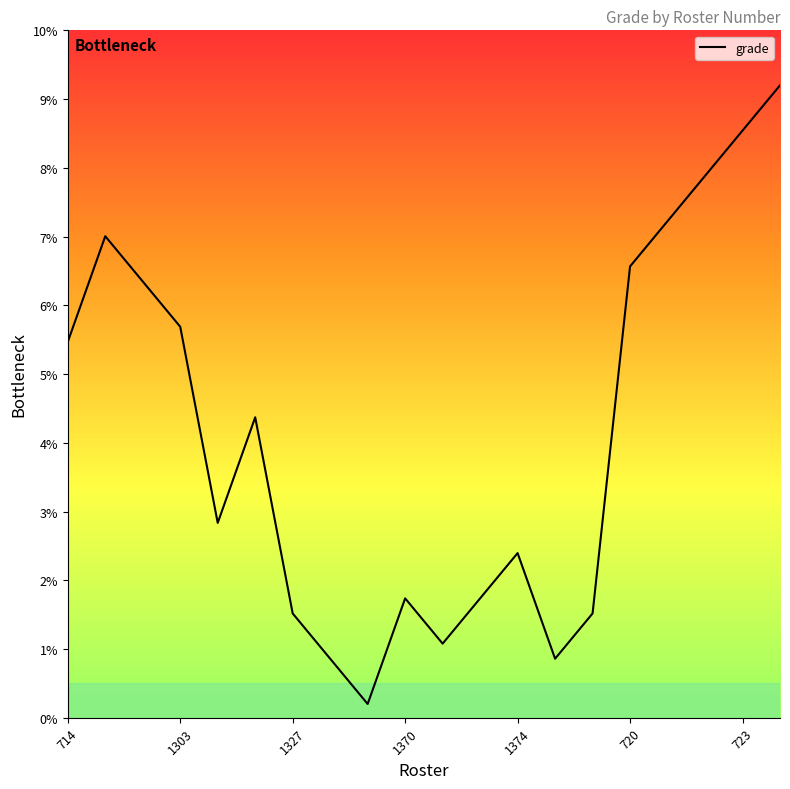

What is the greatest value displayed?

9.2